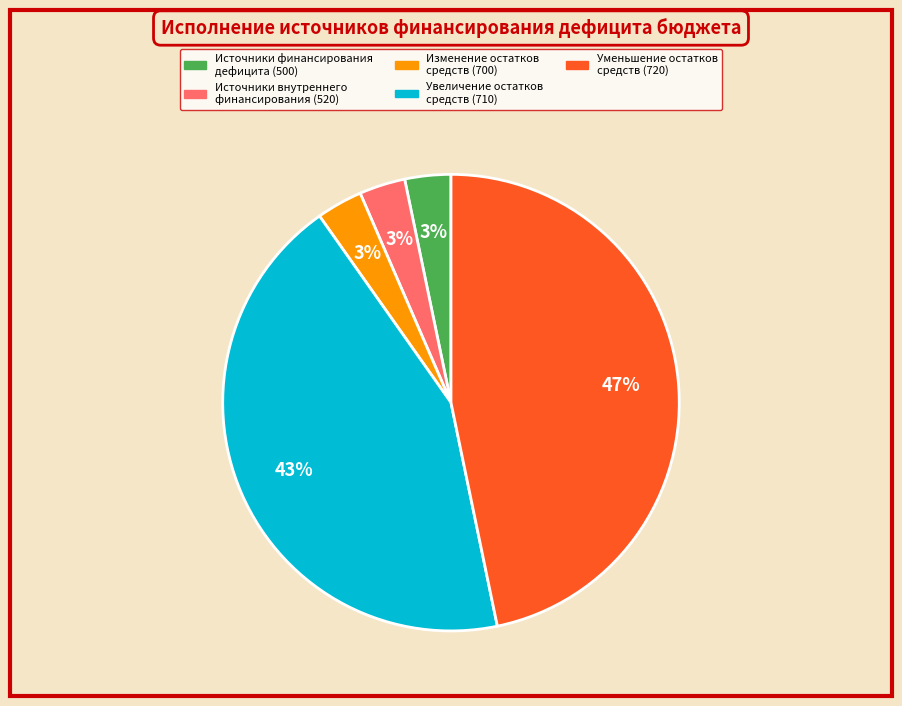

Is there a majority slice in this chart?

No